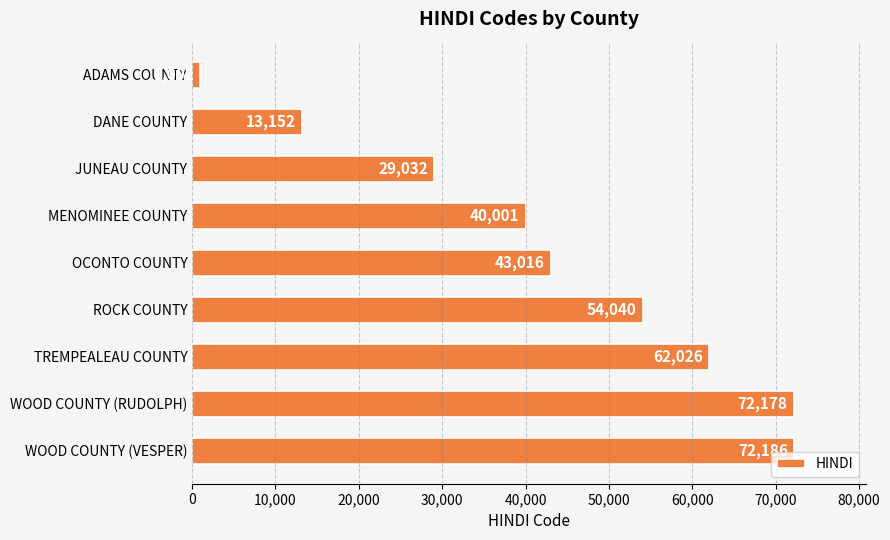

At which label is the value closest to 36594?

MENOMINEE COUNTY